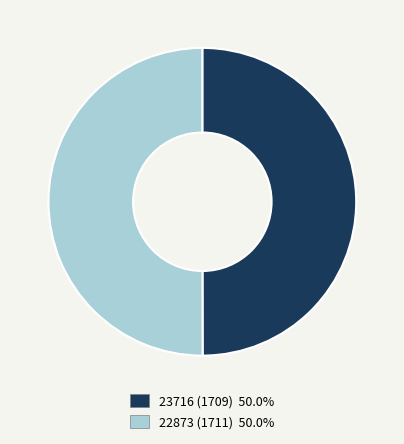

True or false: 23716 accounts for 50% of the total.

True